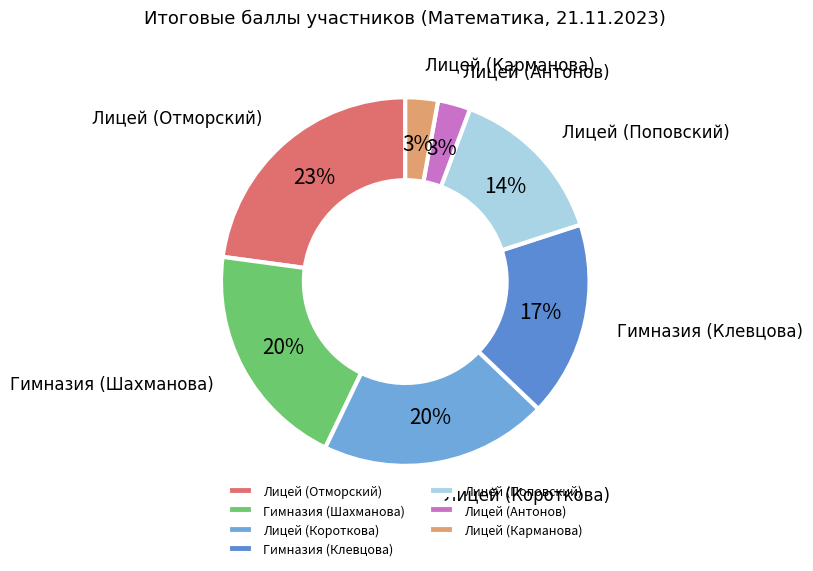

To the nearest percent, what is the average slice percentage?

14%